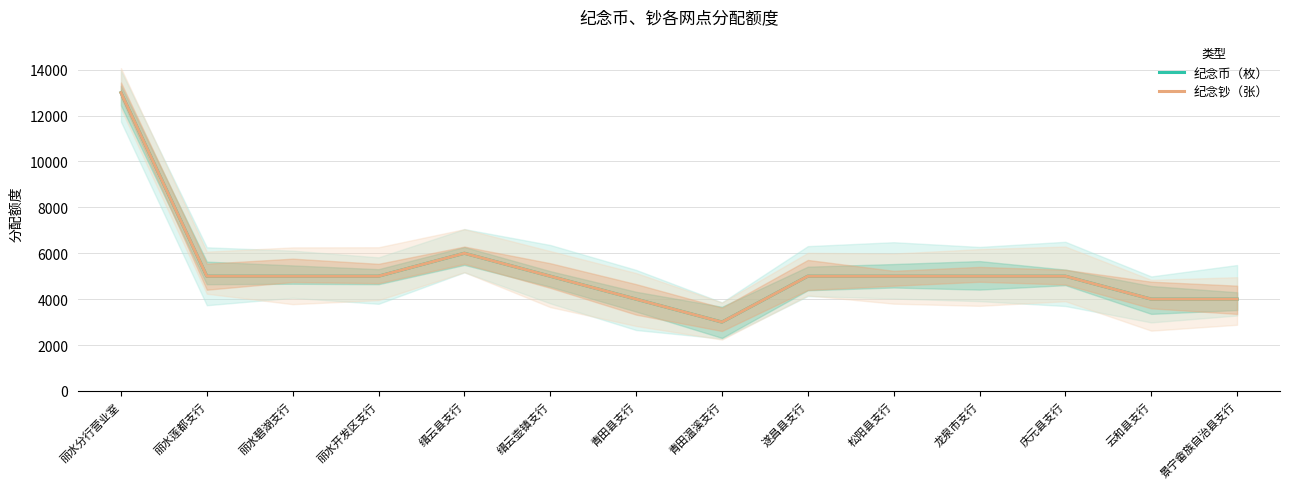

Which series has the largest total across all categories?

纪念币（枚）